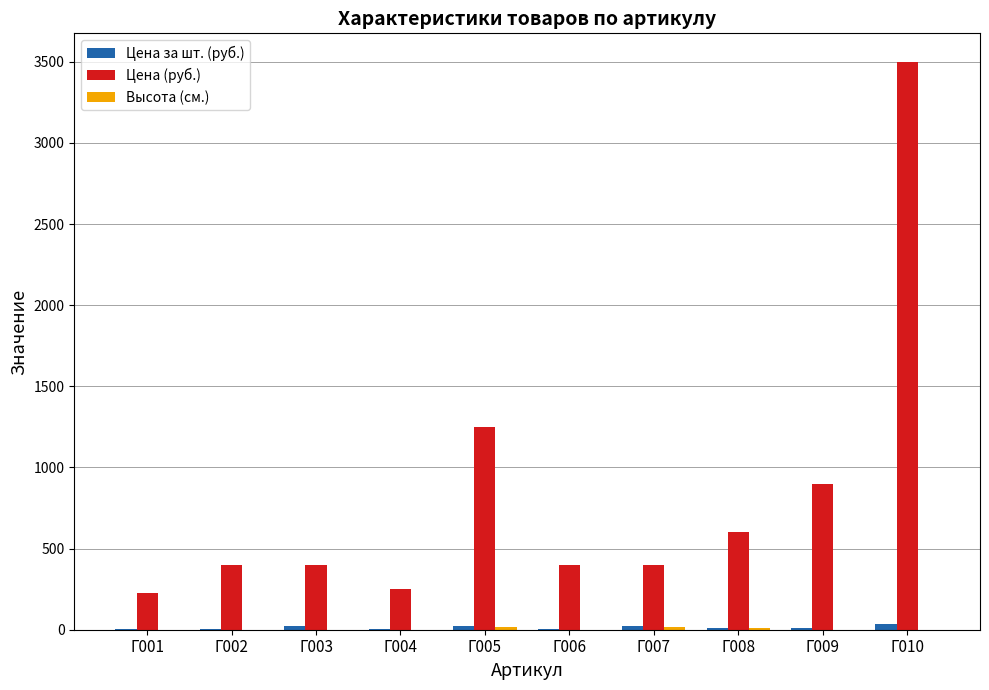

At which label is Цена (руб.) closest to 1862?

Г005